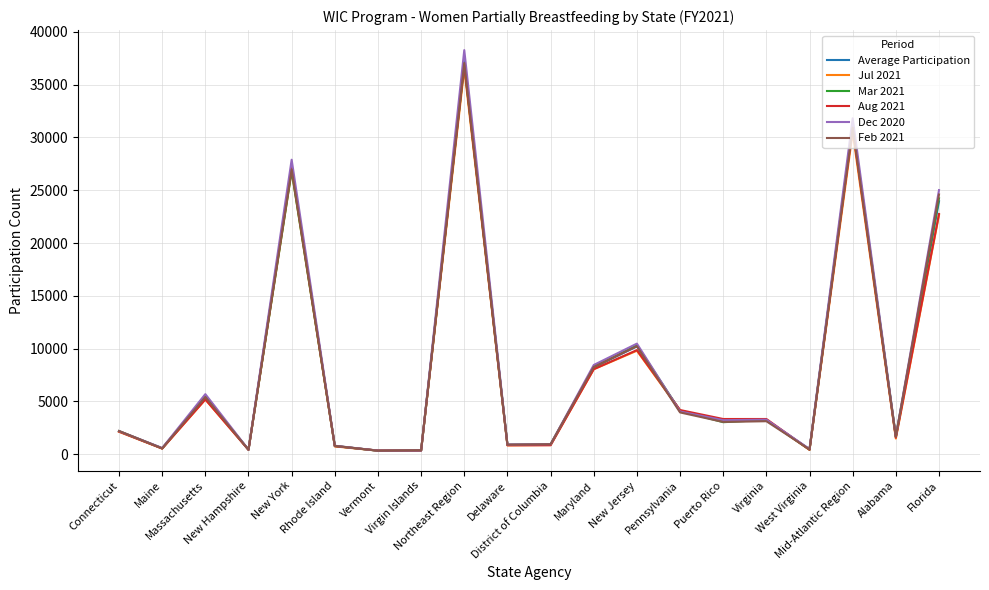

At which category is the sum across all series the highest?

Northeast Region